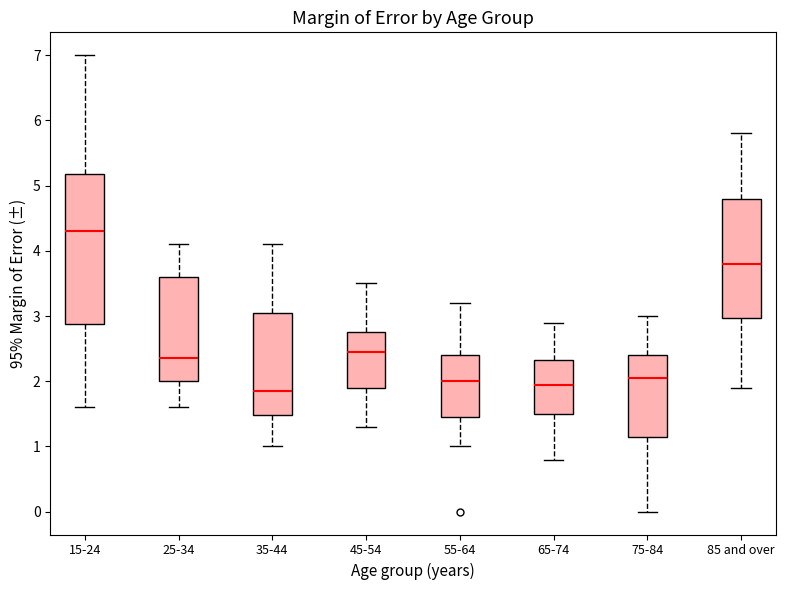

Reading left to right, read every box against the y-axis: the position of its median line, the range the box covers, and the ends of its whiskers. The values are not printed on the chart, so give them approximately, as read against the axis.

15-24: median 4.3, box 2.9 to 5.2, whiskers 1.6 to 7.0
25-34: median 2.4, box 2.0 to 3.6, whiskers 1.6 to 4.1
35-44: median 1.9, box 1.5 to 3.1, whiskers 1.0 to 4.1
45-54: median 2.5, box 1.9 to 2.8, whiskers 1.3 to 3.5
55-64: median 2.0, box 1.5 to 2.4, whiskers 1.0 to 3.2
65-74: median 2.0, box 1.5 to 2.3, whiskers 0.8 to 2.9
75-84: median 2.1, box 1.2 to 2.4, whiskers 0.0 to 3.0
85 and over: median 3.8, box 3.0 to 4.8, whiskers 1.9 to 5.8